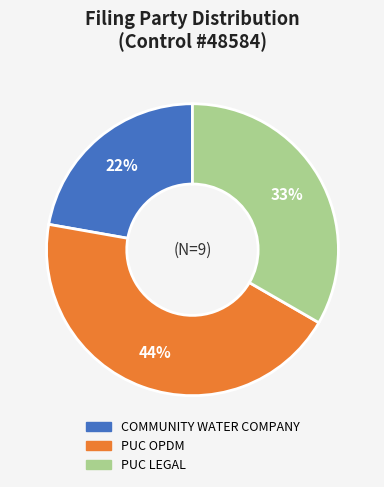

Which category has the smallest portion of the pie?

COMMUNITY WATER COMPANY